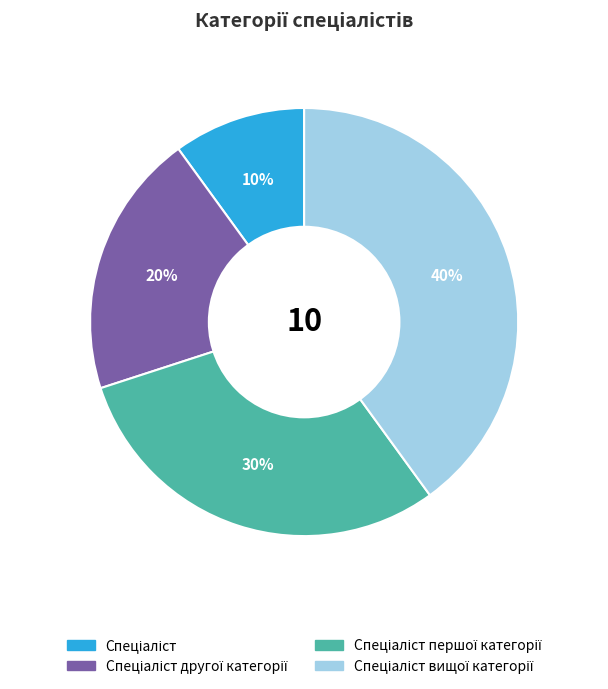

Is there any slice that represents more than half of the pie?

No